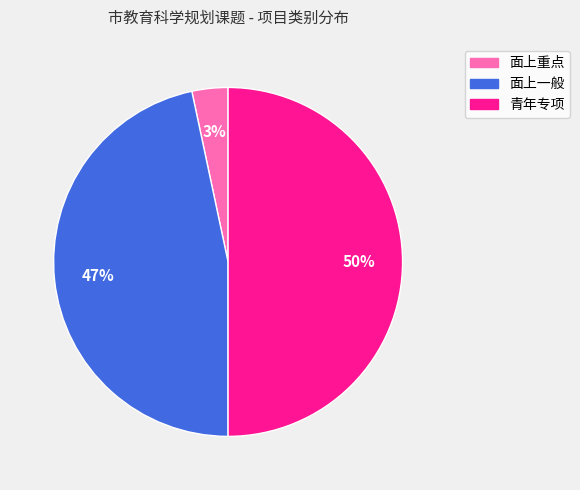

Which has a higher value, 青年专项 or 面上一般?

青年专项